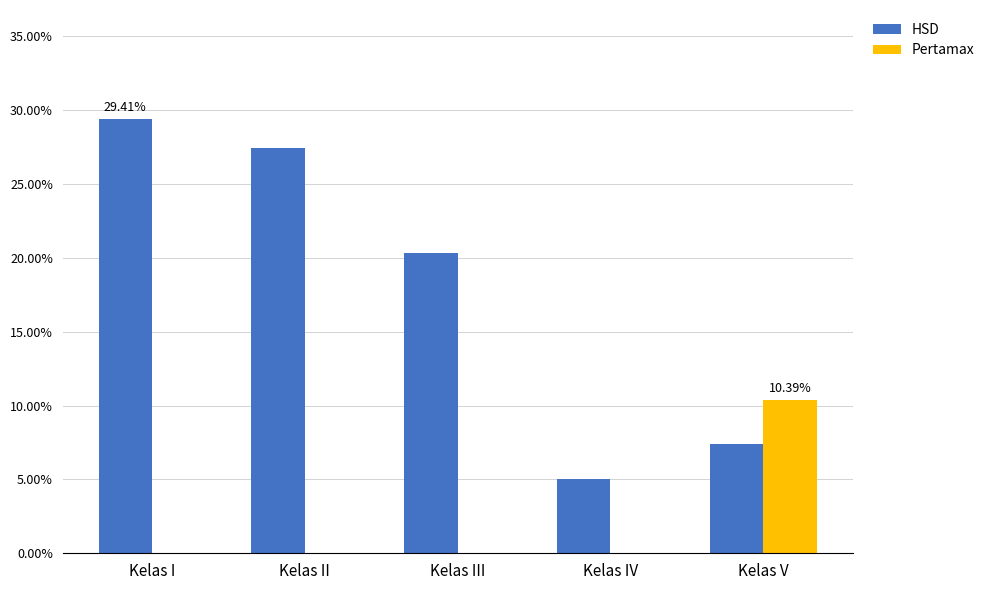

Reading left to right, list all the values displayed in this chart.

HSD: 29.4	27.5	20.3	5.0	7.4
Pertamax: 0.0	0.0	0.0	0.0	10.4